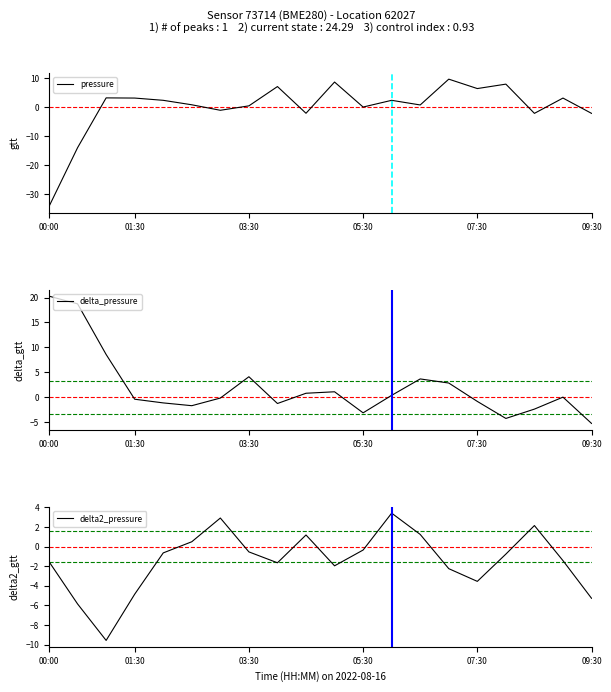

What is the minimum value for delta_pressure?

-5.3